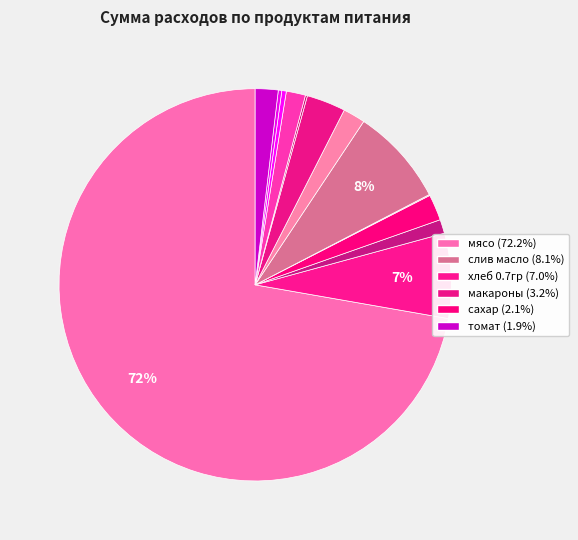

To the nearest percent, what is the difference between the largest and smallest slice percentages?

72%